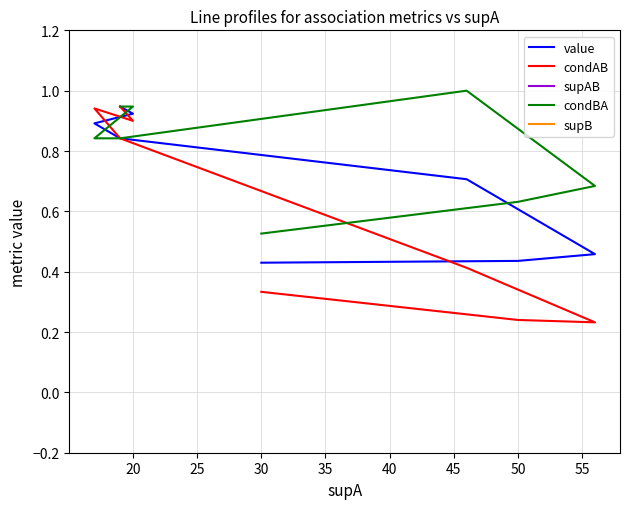

What are all the series names shown in the legend?

value, condAB, supAB, condBA, supB